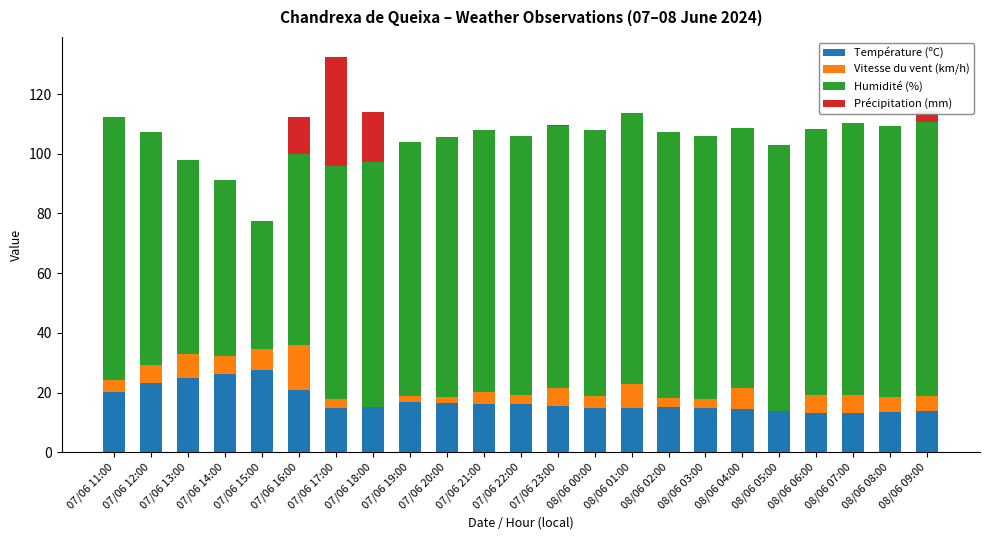

The Température (ºC) series shows 14.8 at 08/06 03:00. True or false?

True